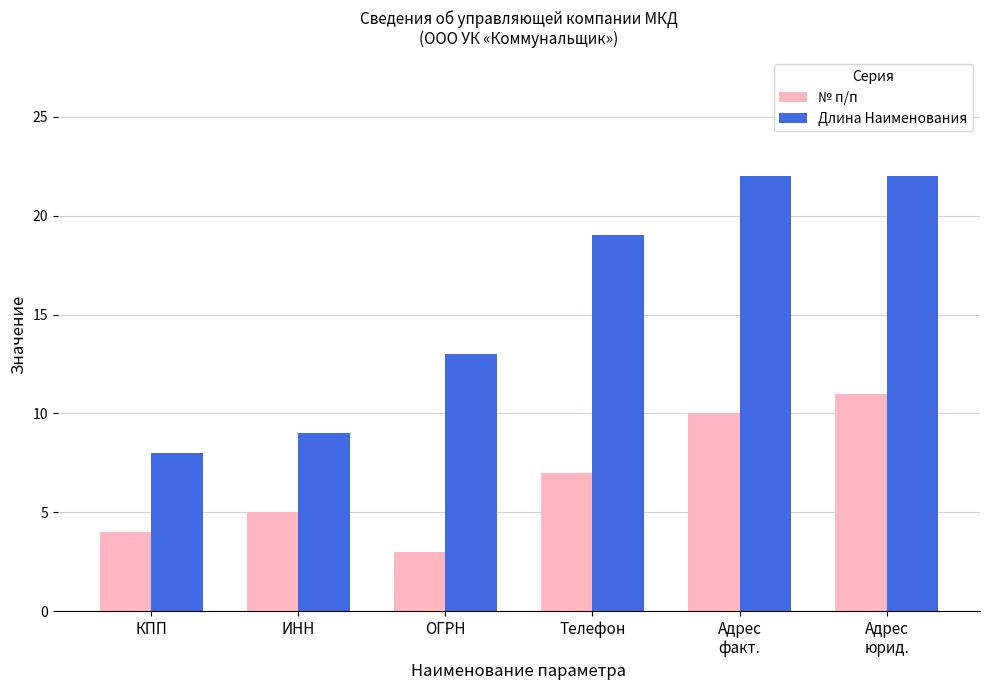

True or false: № п/п has a value of 5 at ОГРН.

False